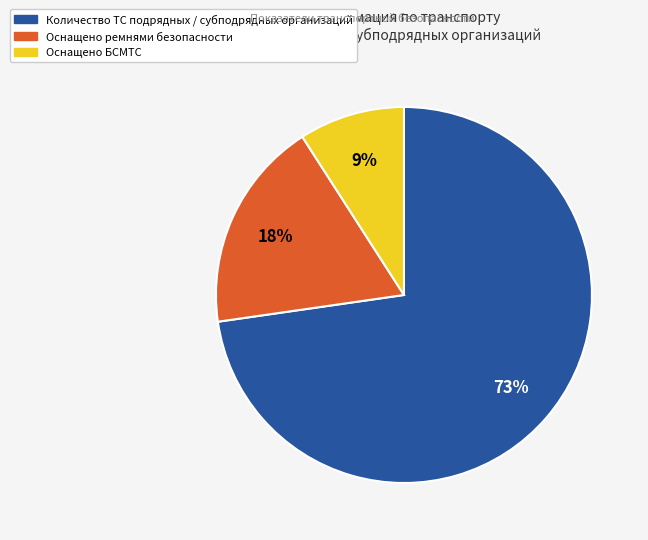

To the nearest percent, what is the average slice percentage?

33%